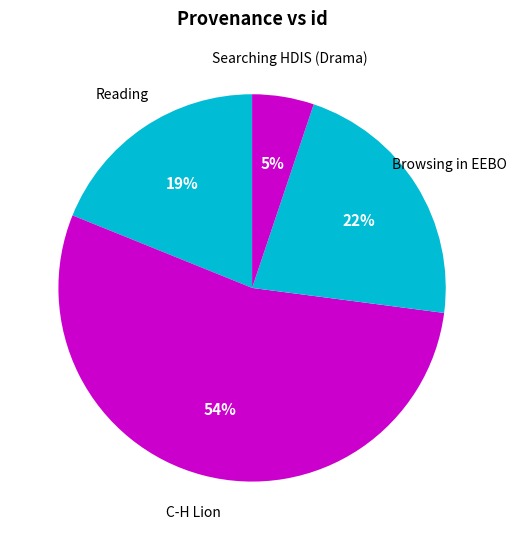

Does C-H Lion account for over 50% of the chart?

Yes